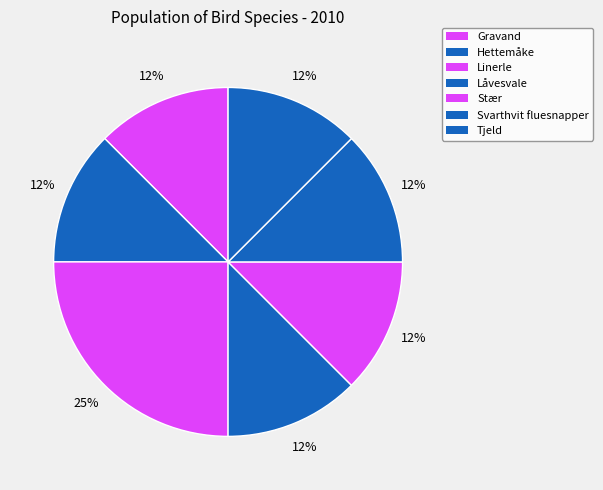

Does Svarthvit fluesnapper represent more than half of the total?

No